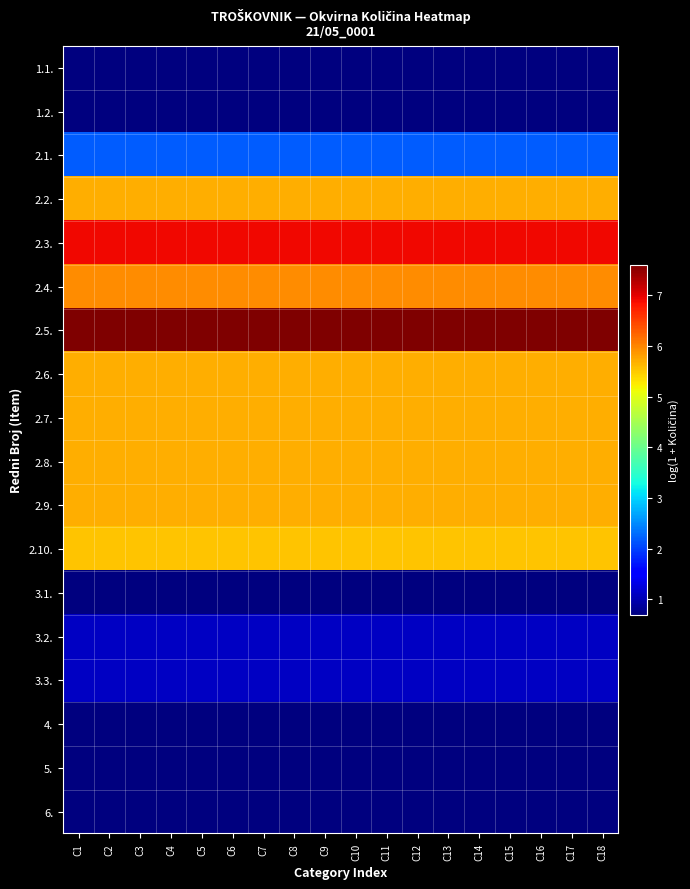

What is the greatest value displayed?

7.6